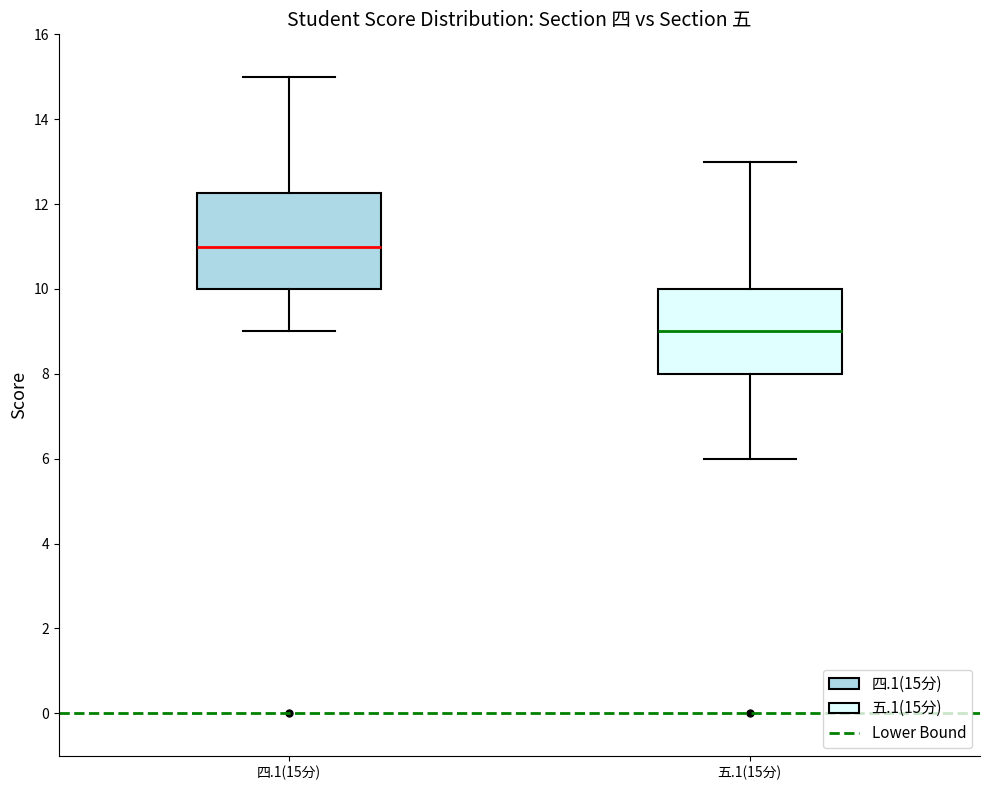

Reading left to right, transcribe this box plot: for each box, give where its median line is, the range the box spans, and where its two whiskers end, as read against the y-axis. The values are not printed on the chart, so give them approximately, as read against the axis.

四.1(15分): median 11.0, box 10.0 to 12.2, whiskers 9.0 to 15.0
五.1(15分): median 9.0, box 8.0 to 10.0, whiskers 6.0 to 13.0